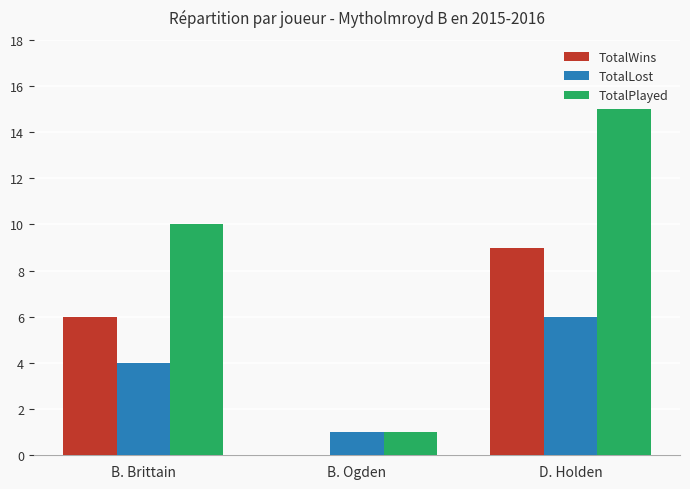

Which series has the largest total across all categories?

TotalPlayed